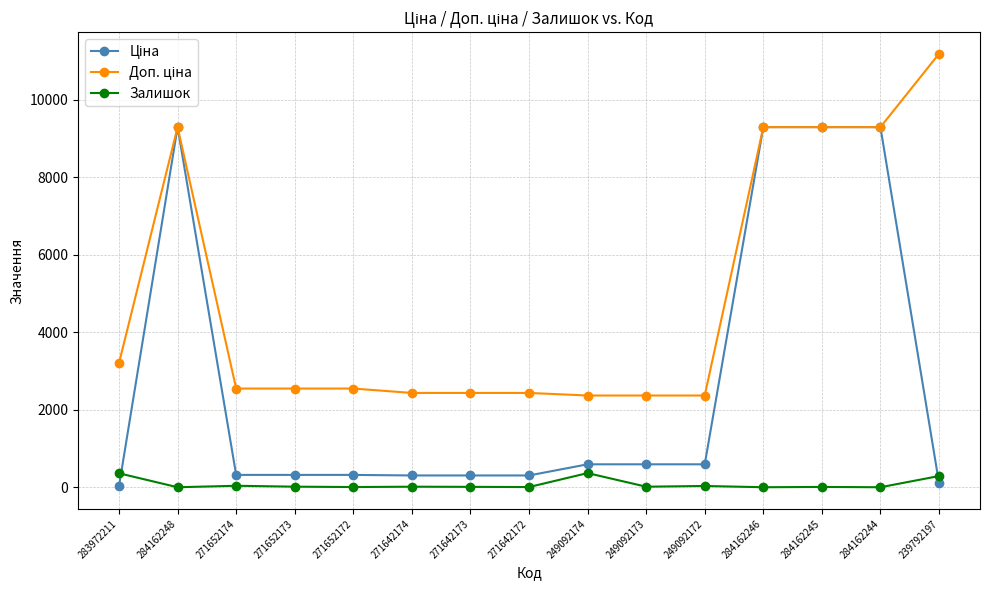

What is the label of the 12th point from the right?

271652173